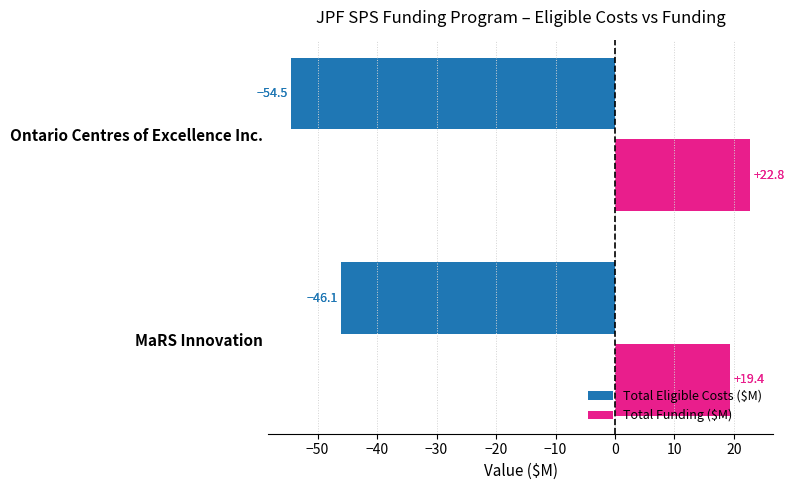

List the series in order of their peak value, highest first.

Total Funding ($M), Total Eligible Costs ($M)